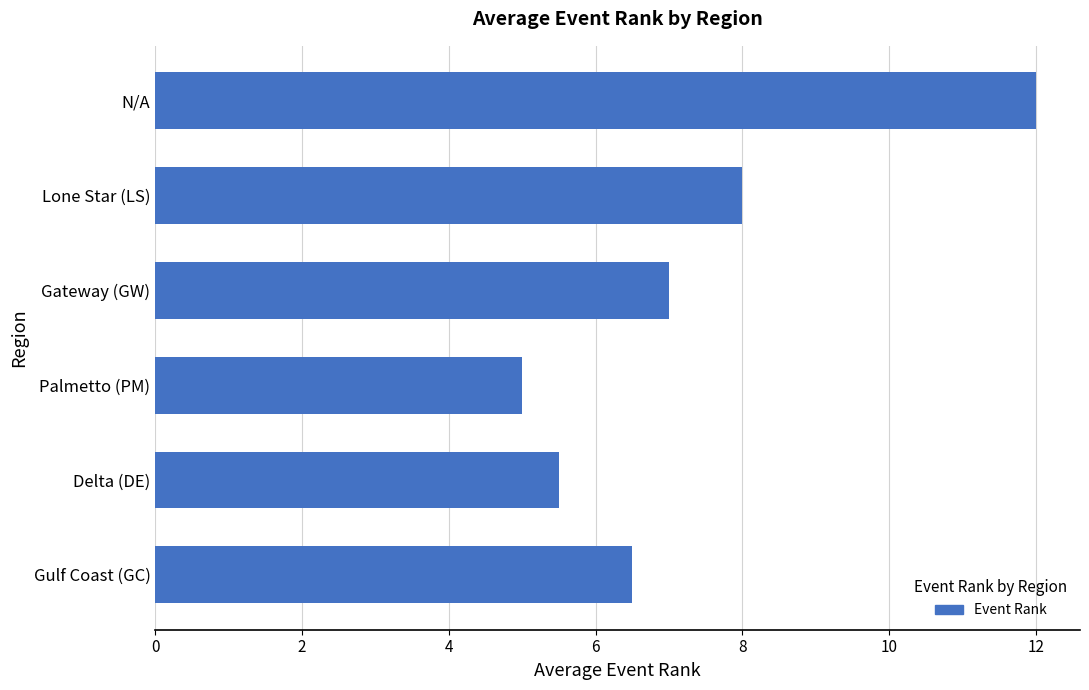

At which label is the value closest to 8?

Lone Star (LS)